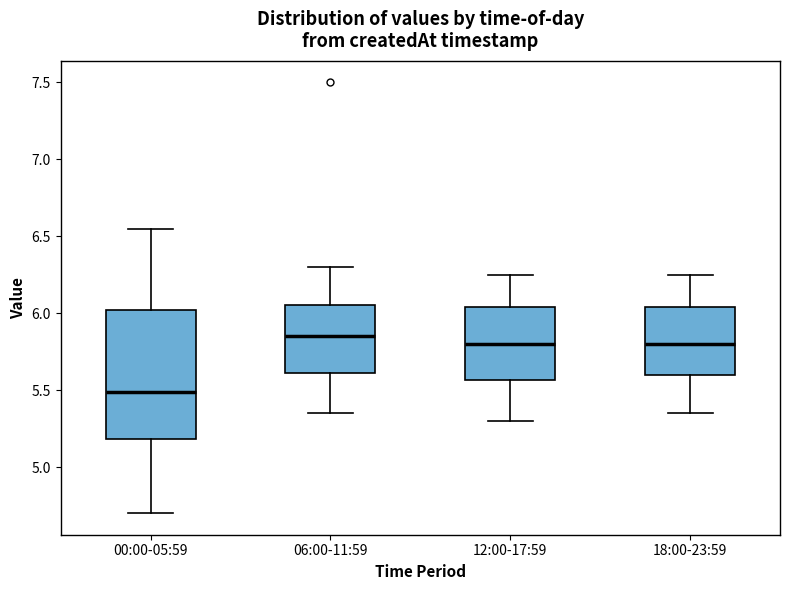

Where is the lower edge of the box for 00:00-05:59 on the y-axis? The values are not printed on the chart, so give them approximately, as read against the axis.

5.20